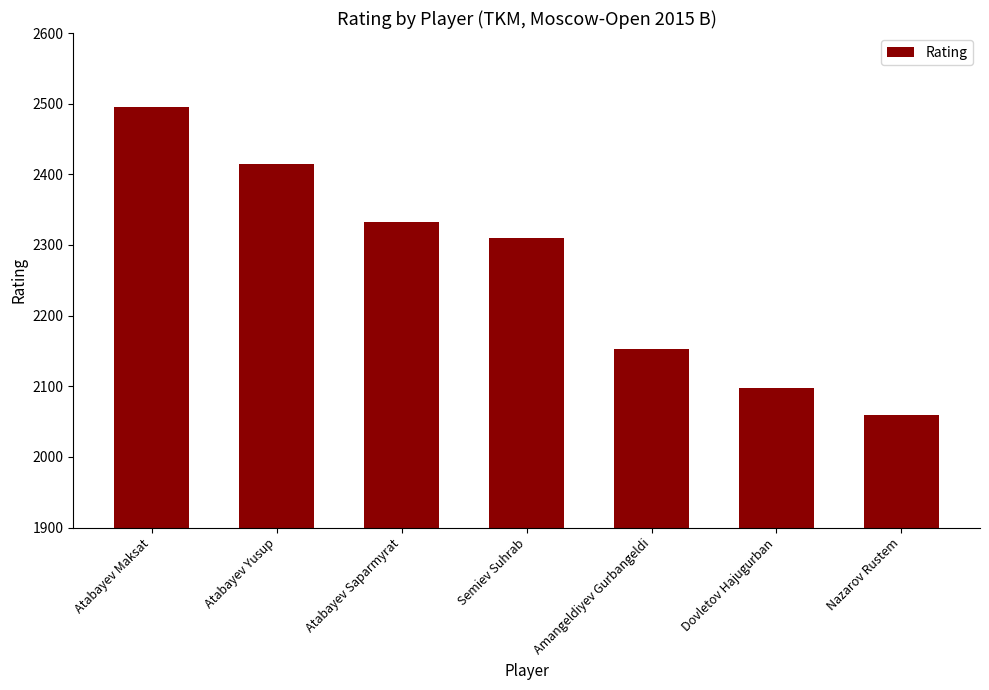

How many series are shown in this chart?

1